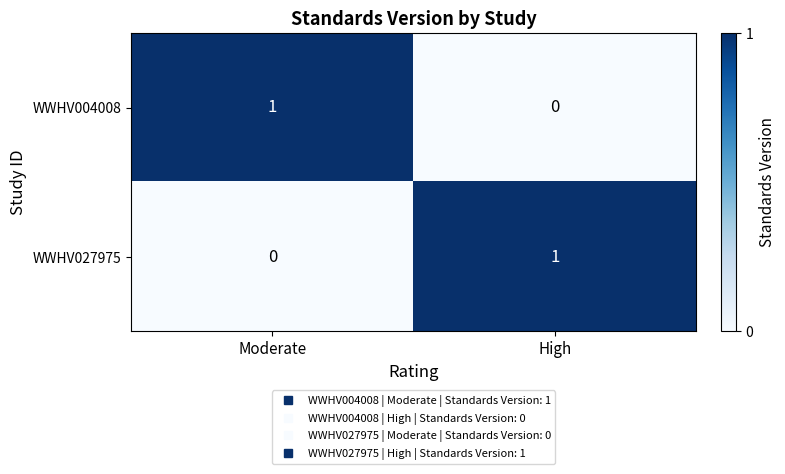

Is the value of WWHV027975 at High greater than the value of WWHV004008 at High?

Yes